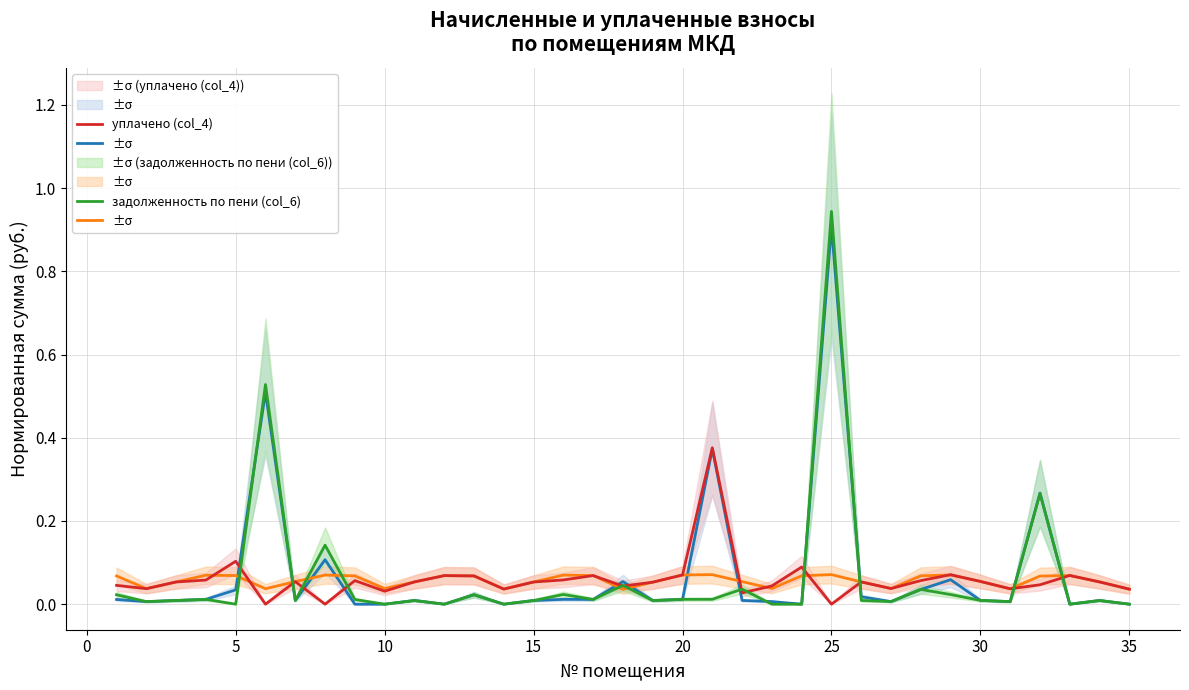

What is the average value of the задолженность (col_1) series?

0.1